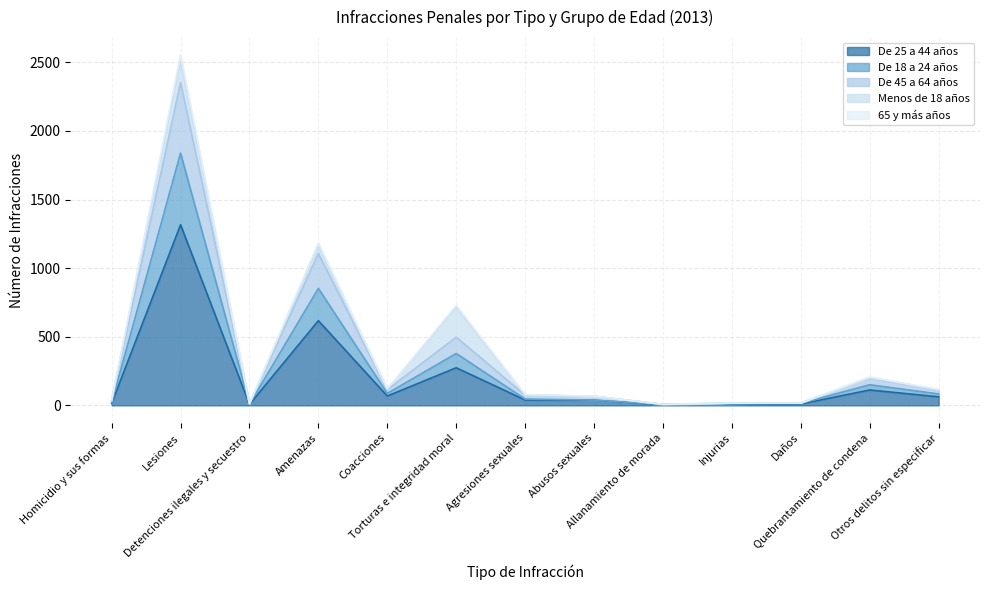

True or false: De 45 a 64 años and De 25 a 44 años cross at least once.

False